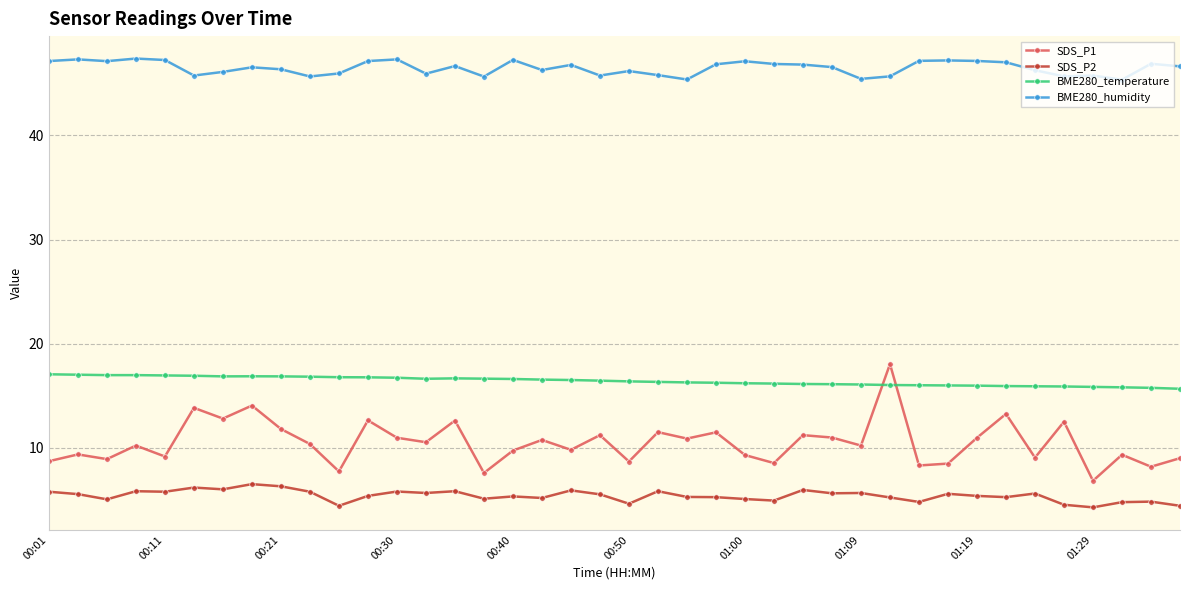

How many data points does each series have?

40